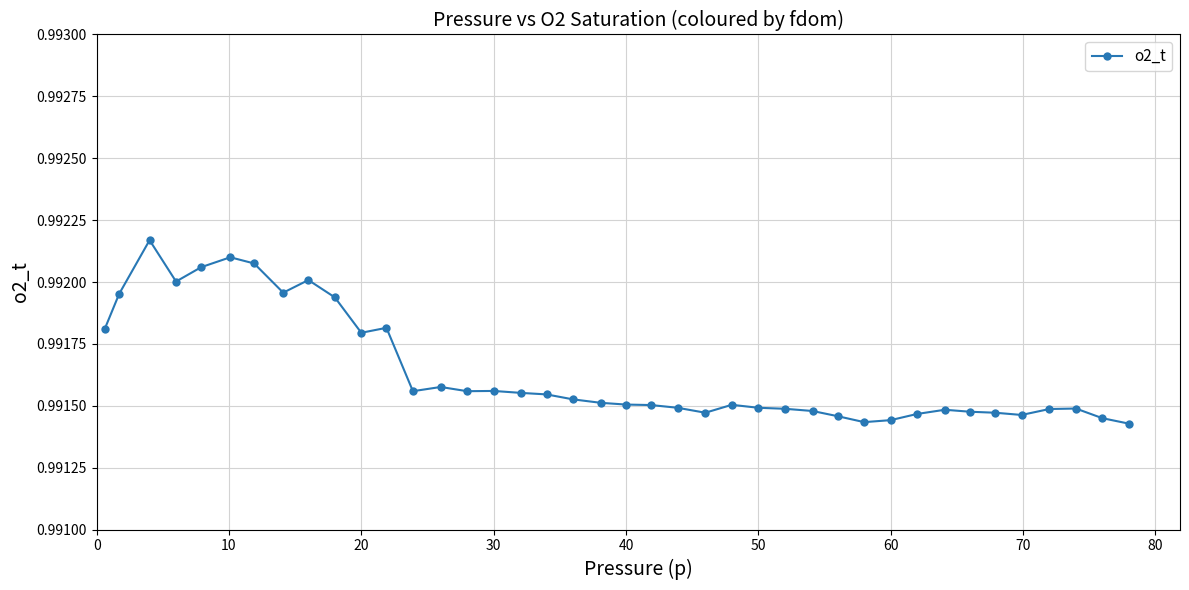

How many values are between 0 and 1?

40